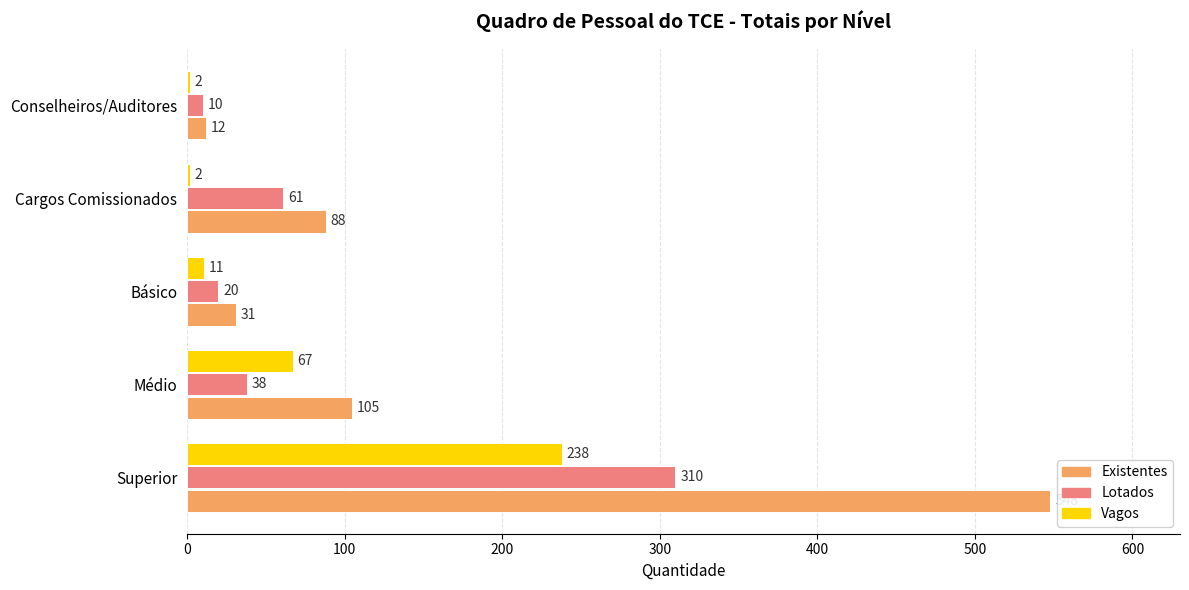

Rank the series by their average value, from highest to lowest.

Existentes, Lotados, Vagos